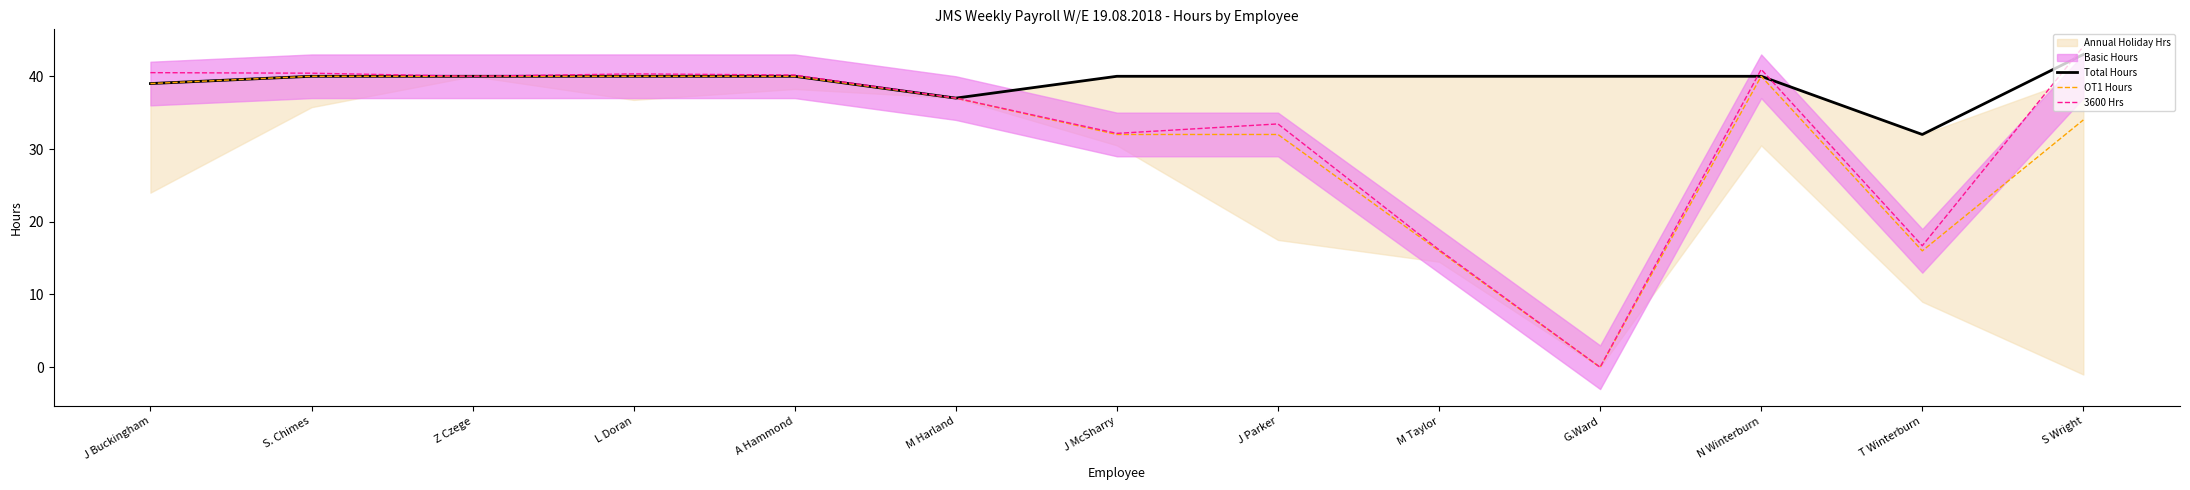

Count the number of categories in the chart.

13